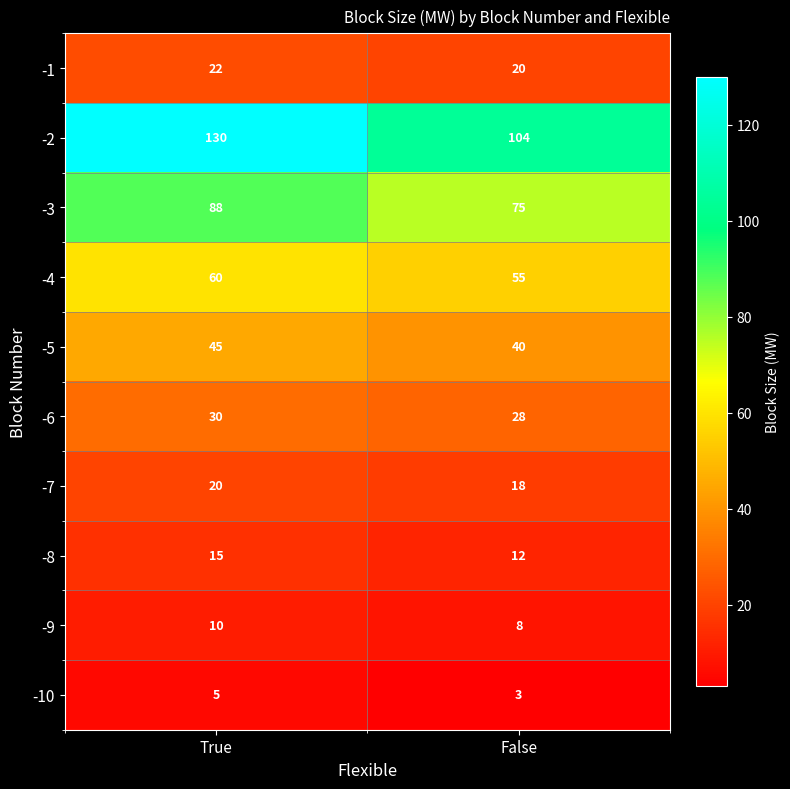

List the series in order of their peak value, highest first.

-2, -3, -4, -5, -6, -1, -7, -8, -9, -10